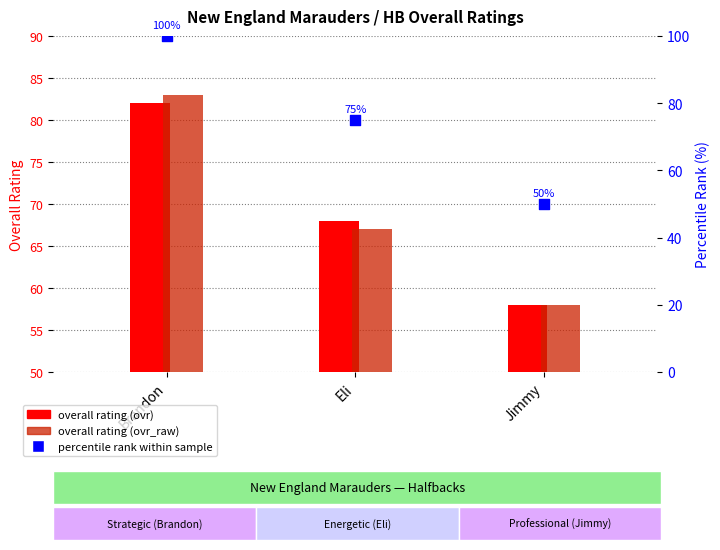

What are all the series names shown in the legend?

overall rating (ovr), overall rating (ovr_raw), percentile rank within sample